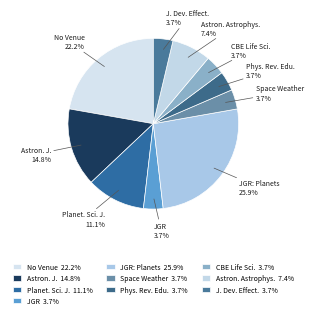

Is there a majority slice in this chart?

No